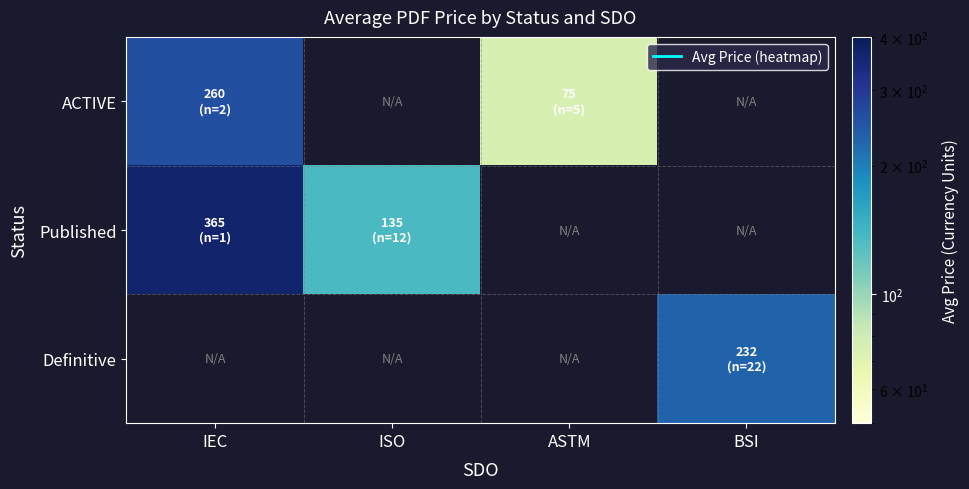

Which series has the largest range (max minus min)?

Published